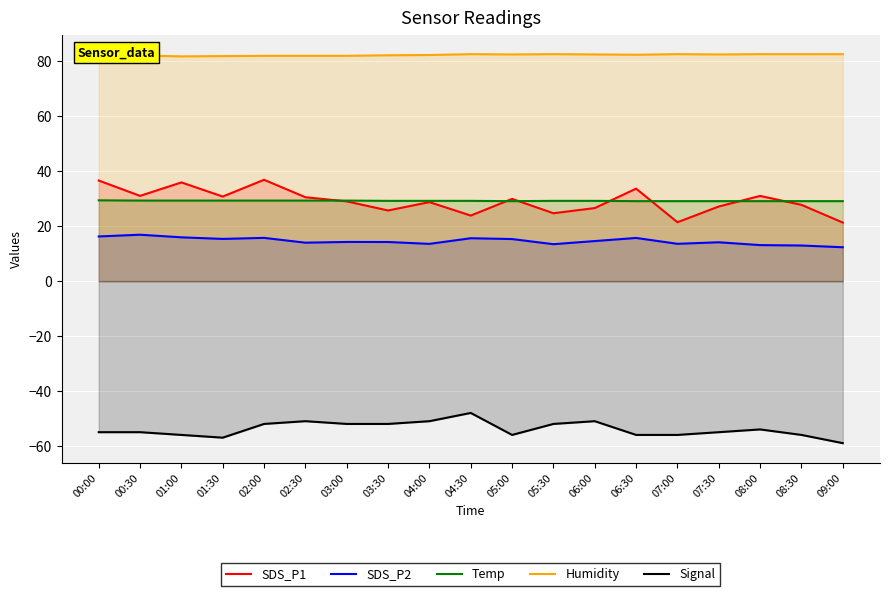

What is the highest value of the Temp series?

29.4